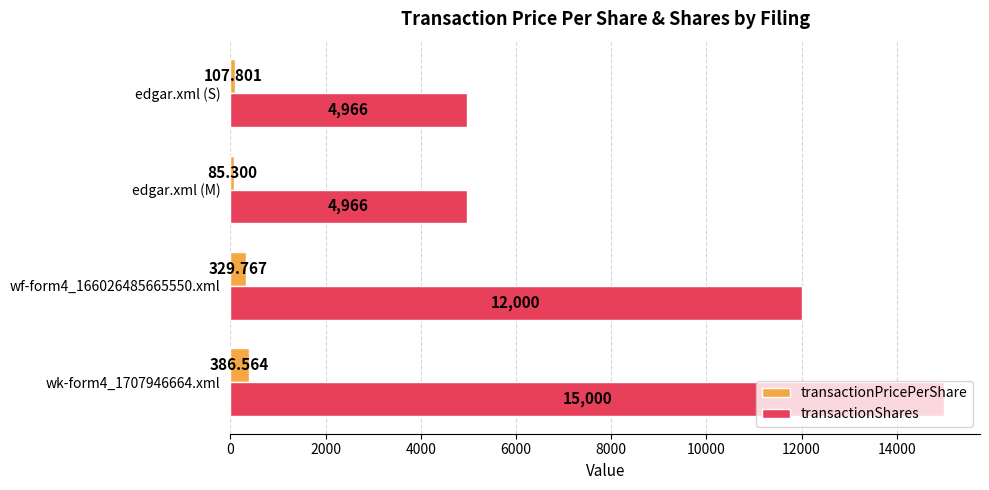

Rank the series by their maximum value, from highest to lowest.

transactionShares, transactionPricePerShare